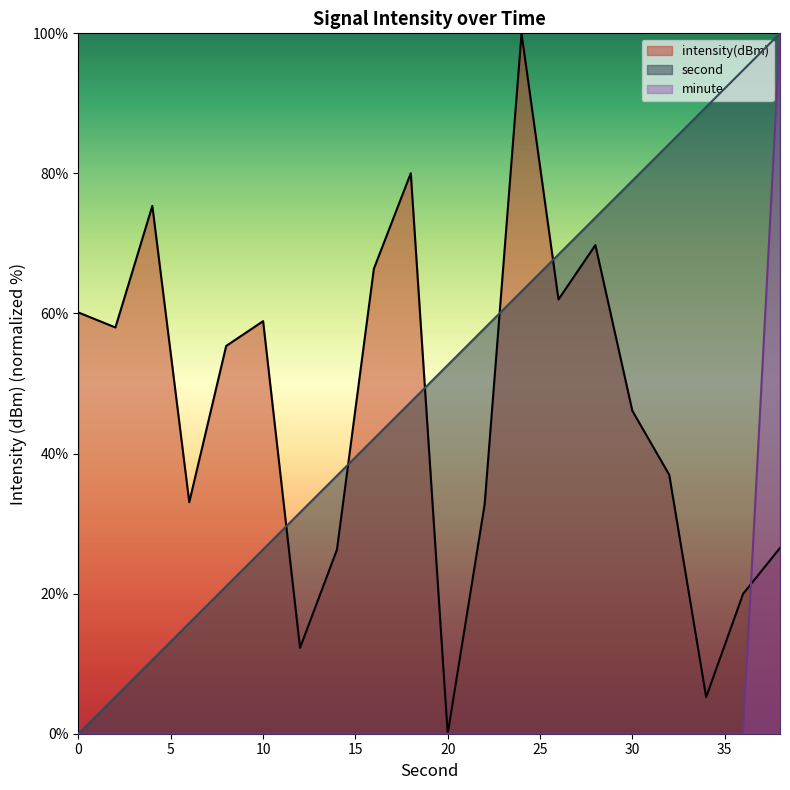

Does the chart display data point markers on the line(s)?

No